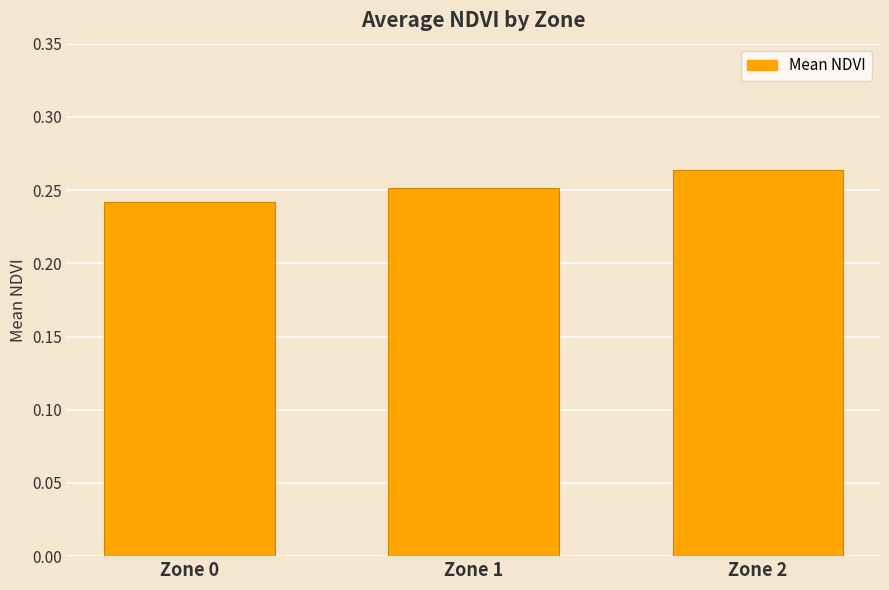

At which category does the chart reach its minimum across all series?

Zone 0